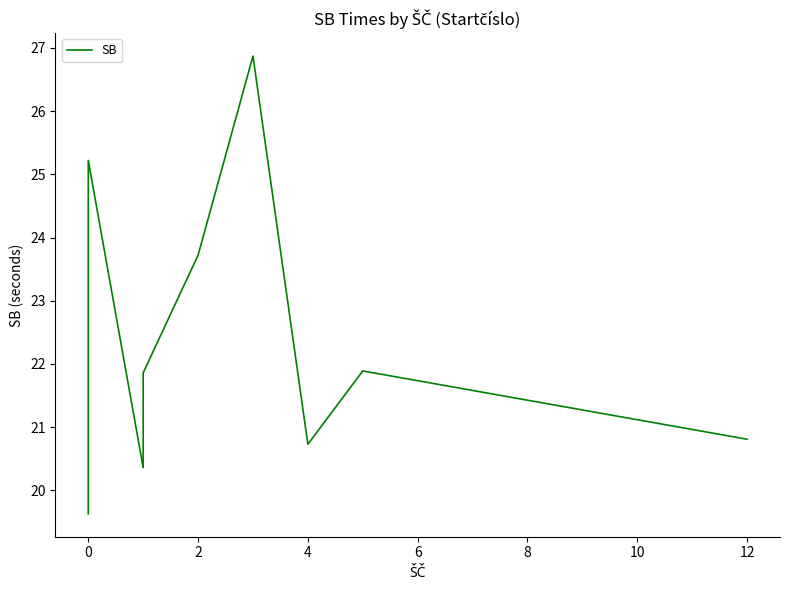

True or false: the data shows 38.8 at 0.

False